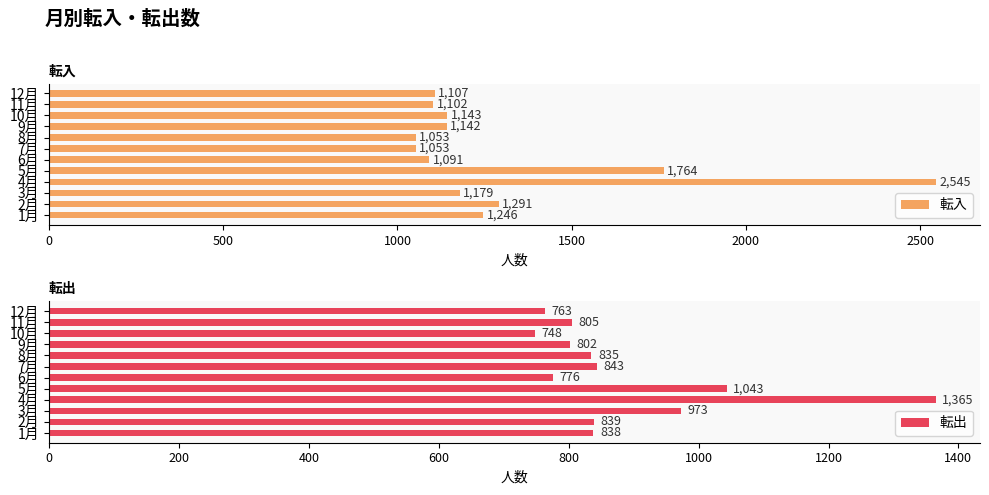

What value does the 転入 series have at 2月?

1291